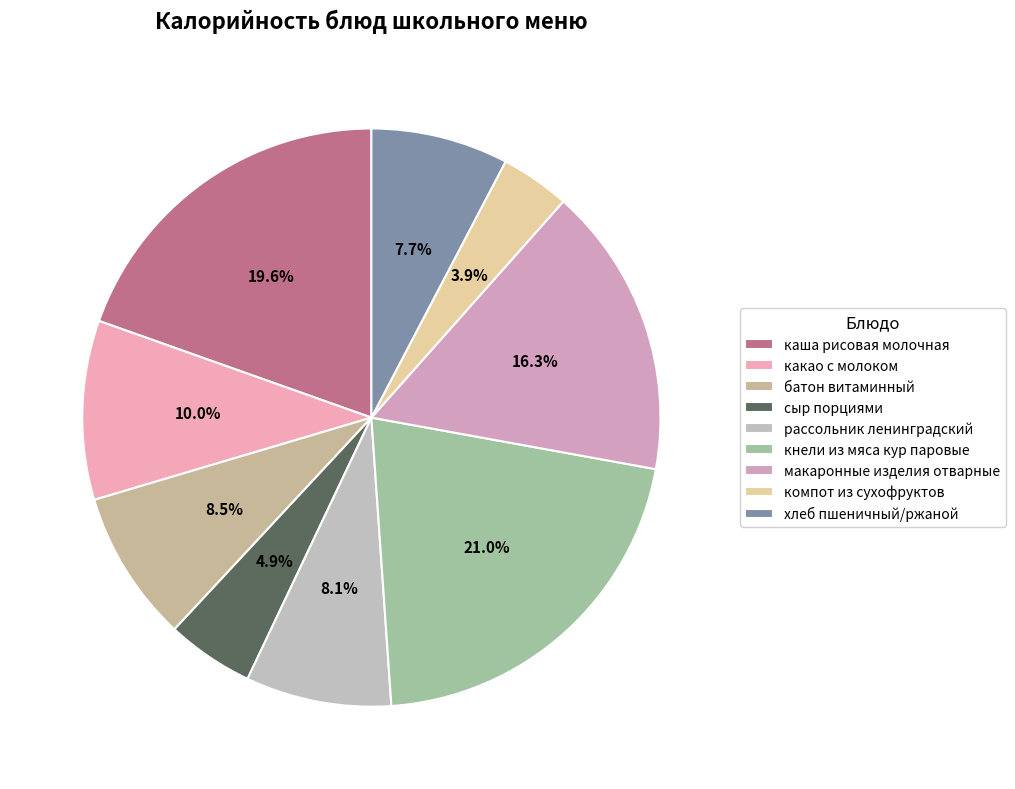

Is it true that сыр порциями is 5% of the pie?

True